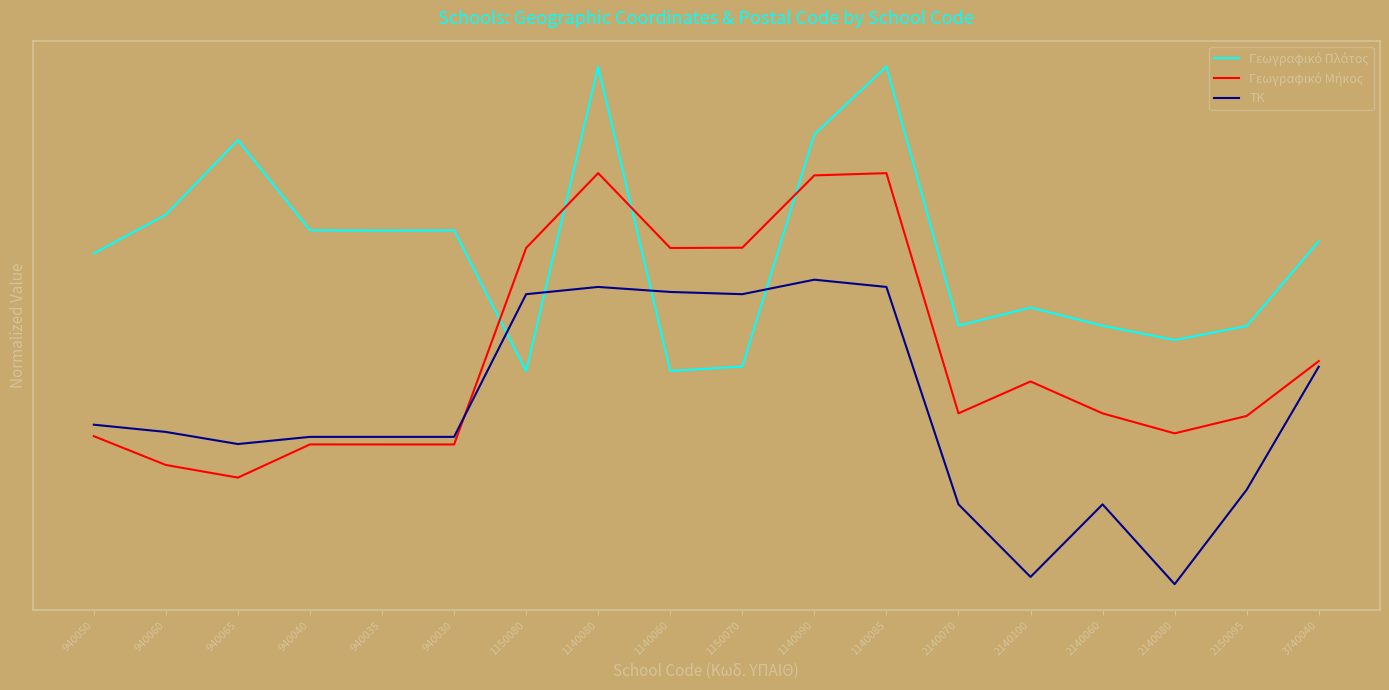

How many times do ΤΚ and Γεωγραφικό Πλάτος cross each other?

4